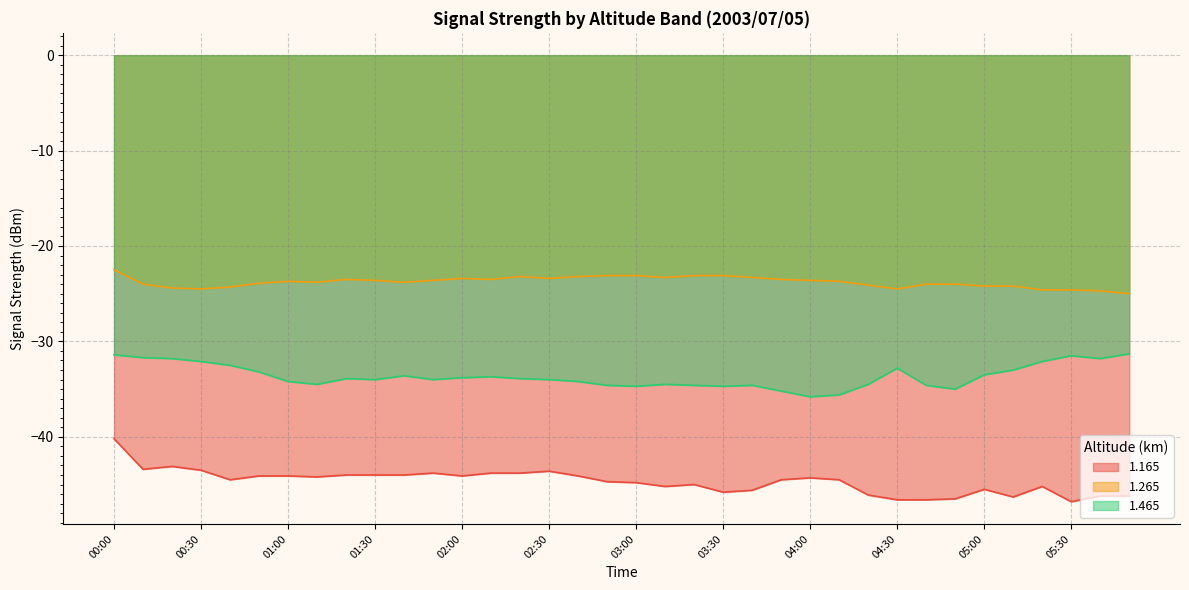

What are all the series names shown in the legend?

1.165, 1.265, 1.465